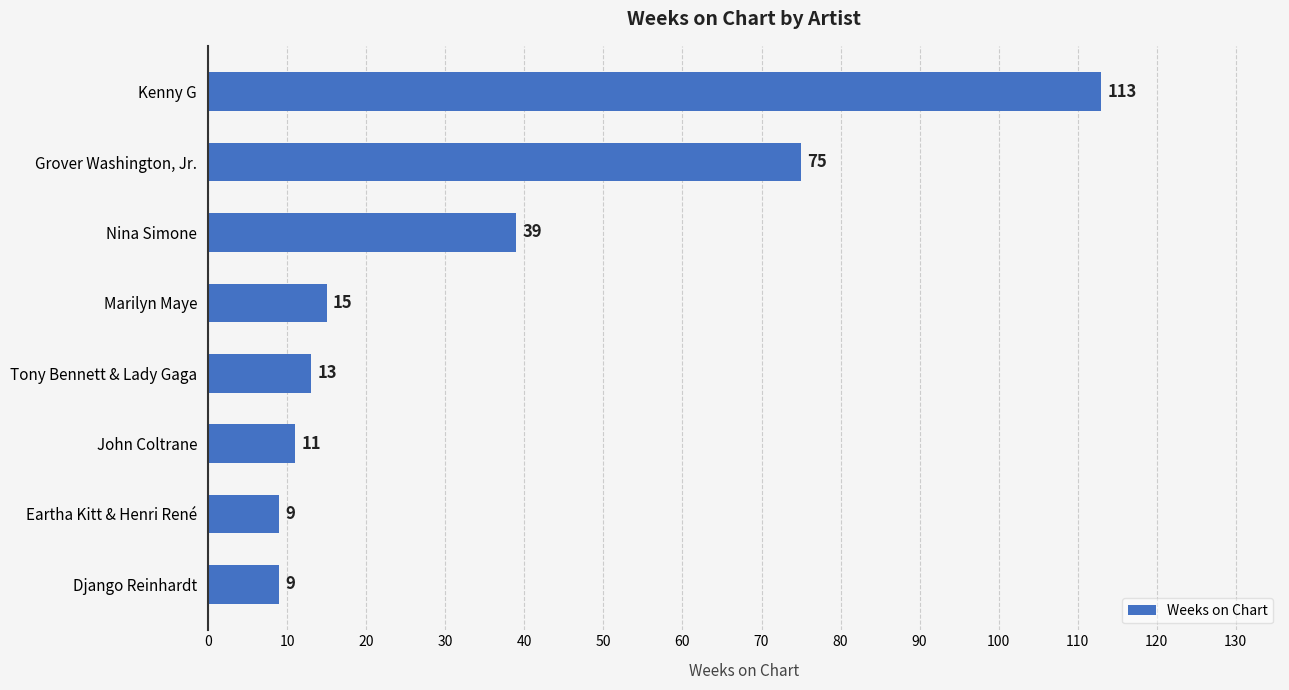

What is the change in value from Nina Simone to Grover Washington, Jr.?

+36